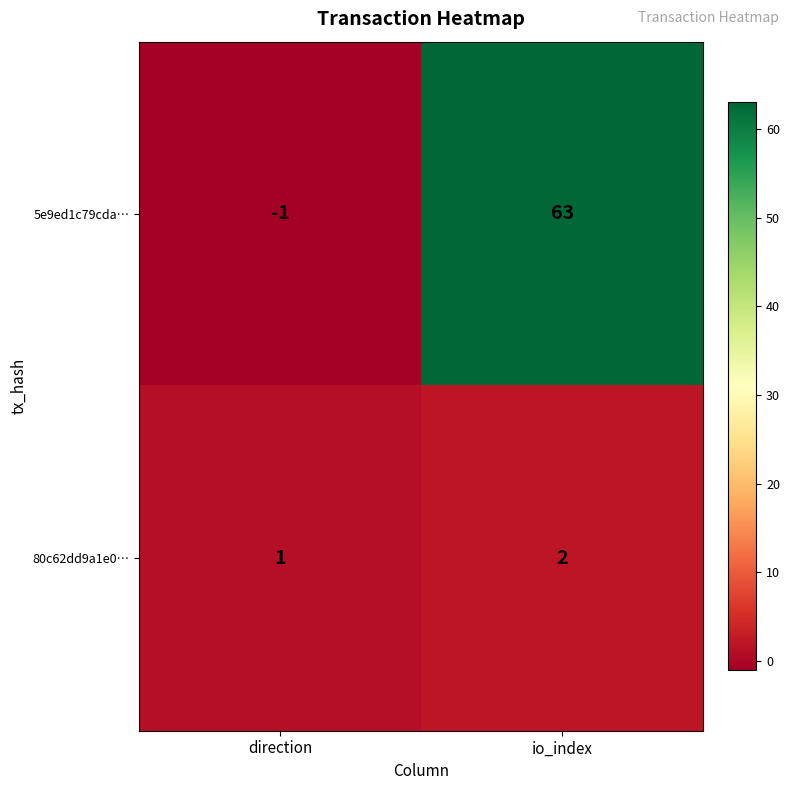

How many distinct data groups are displayed?

2